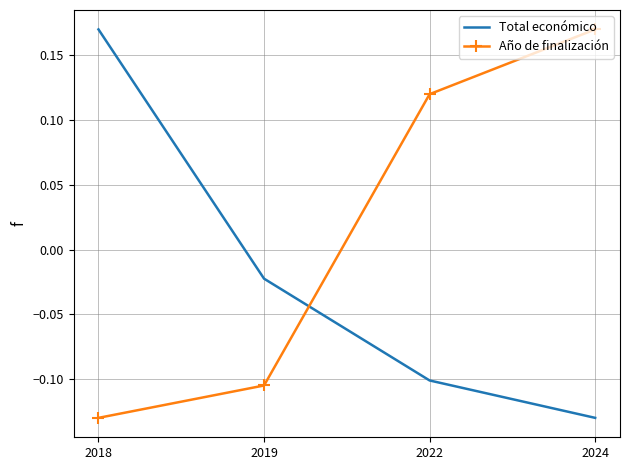

True or false: Total económico and Año de finalización intersect in this chart.

True